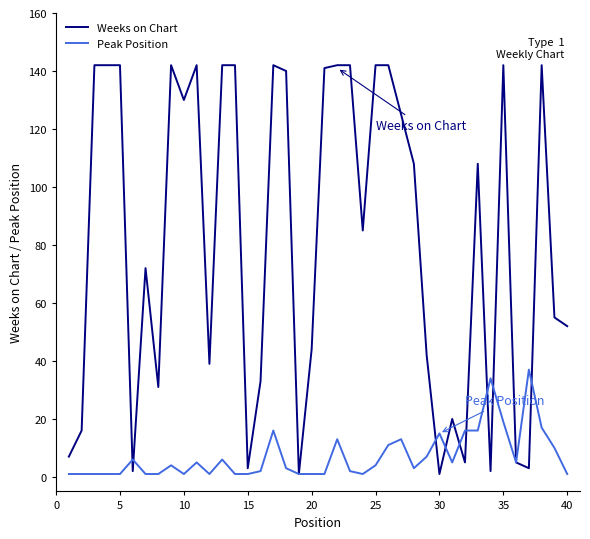

Which series has the widest spread of values?

Weeks on Chart